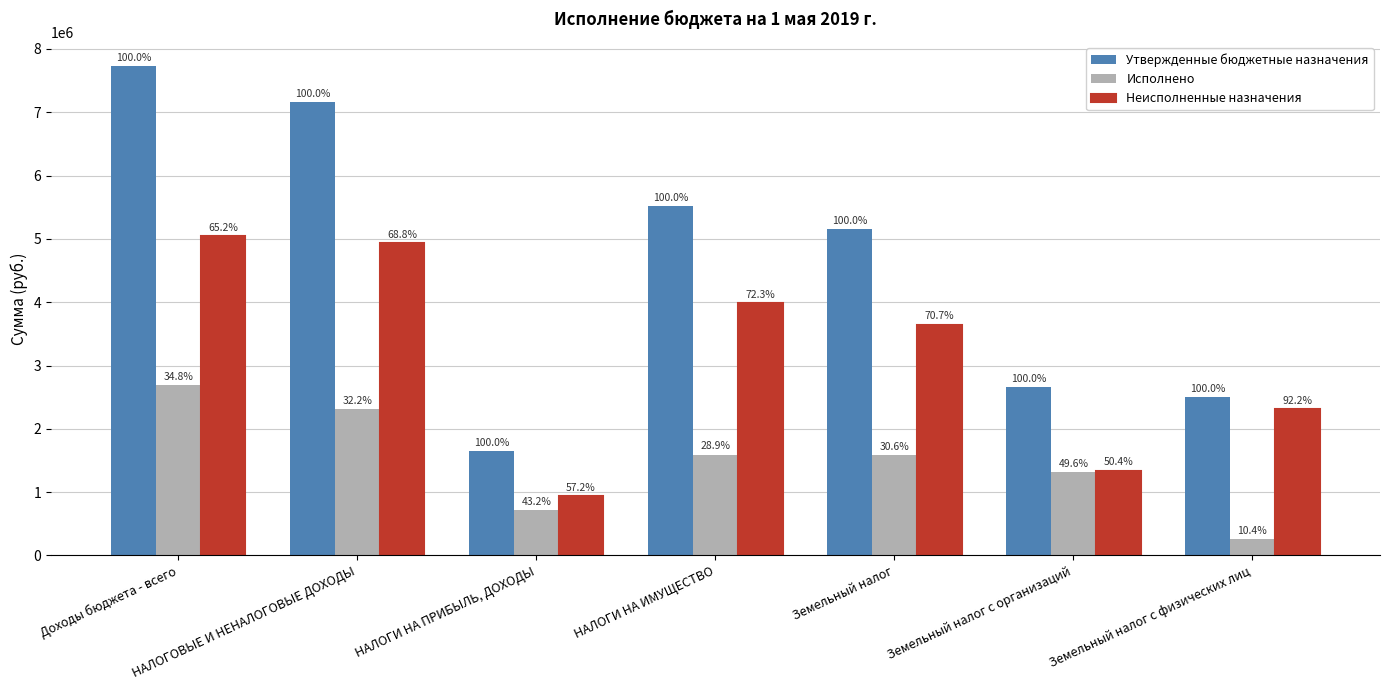

What is the value of the Неисполненные назначения bar at the 3rd from the left?

941465.7